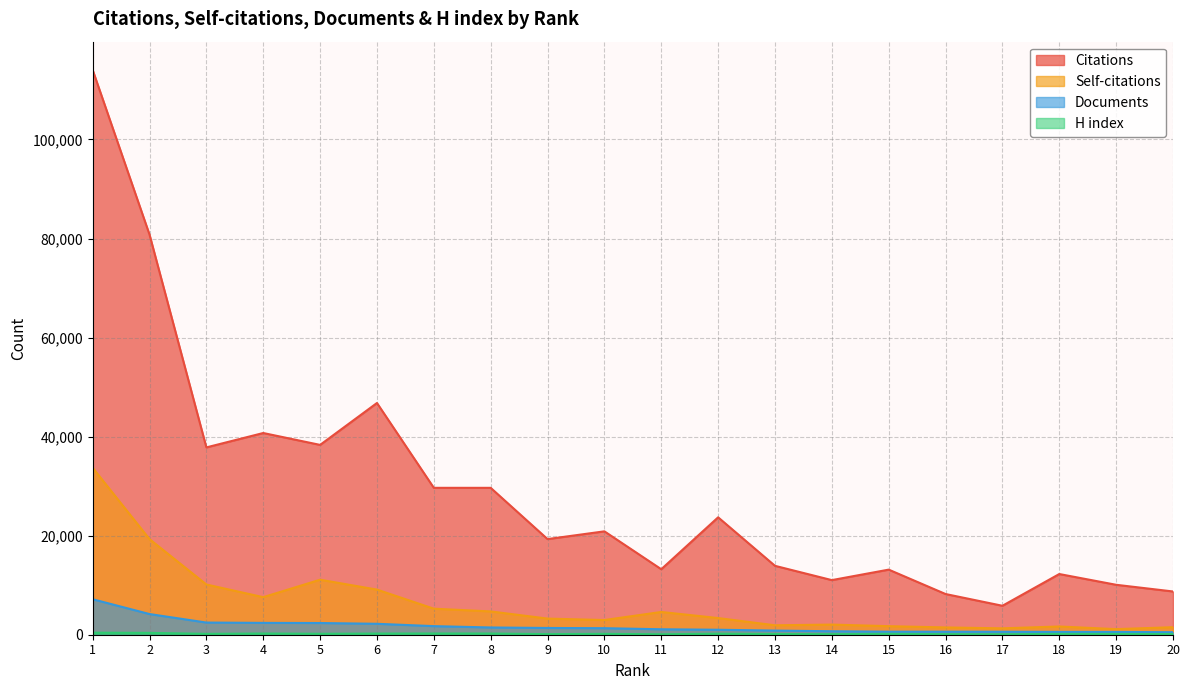

Where is the first local minimum for Self-citations?

4